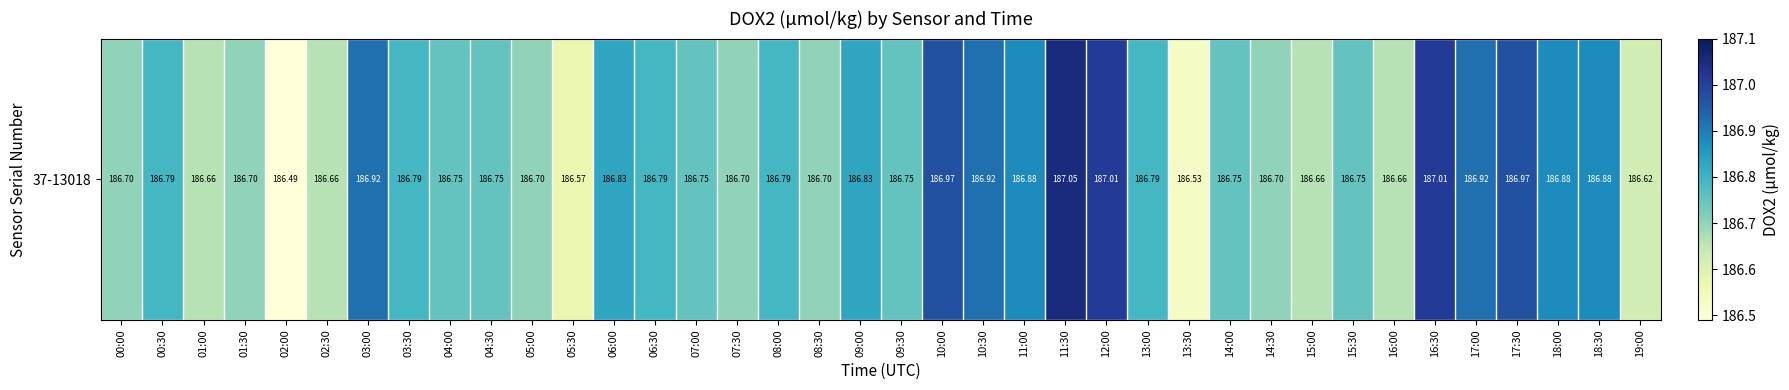

How many categories are shown in the chart?

38